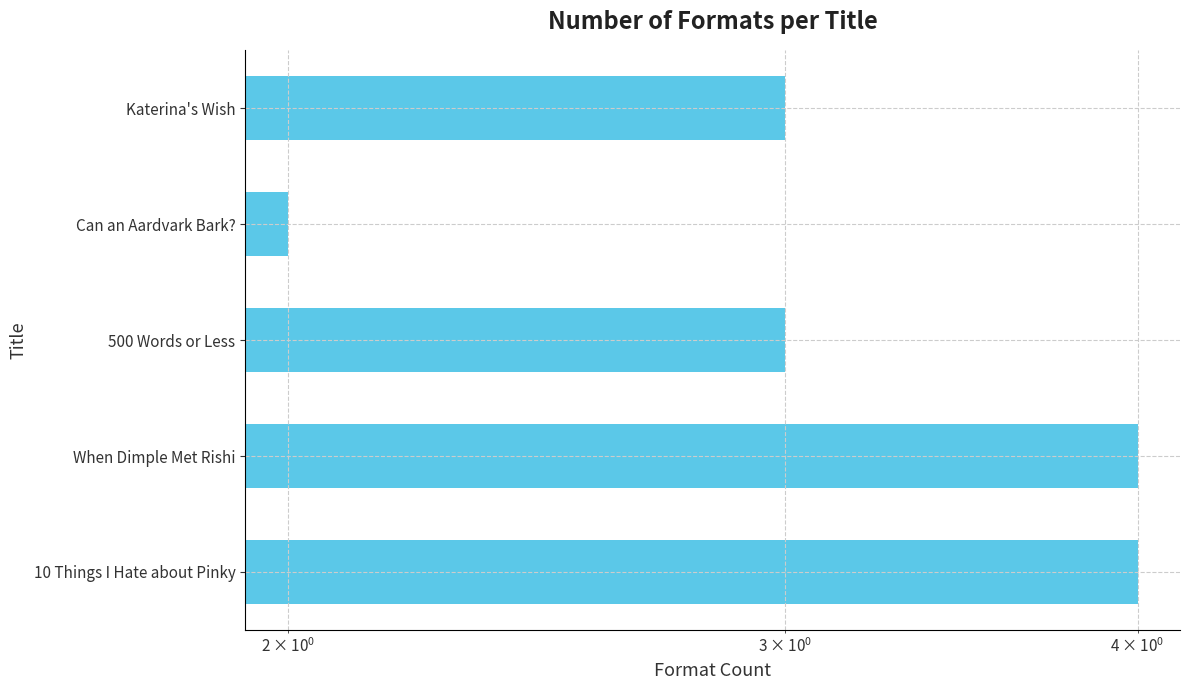

What is the average value?

3